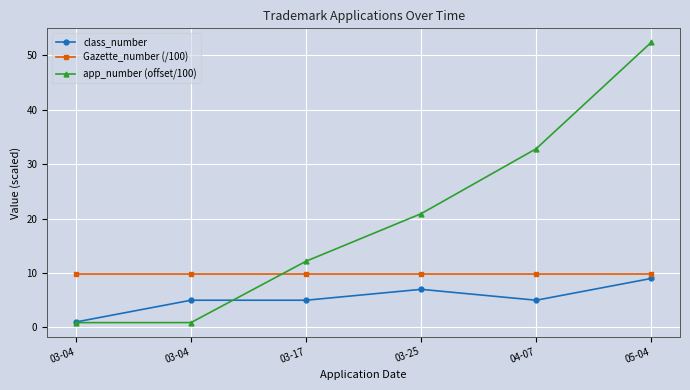

What are all the series names shown in the legend?

class_number, Gazette_number (/100), app_number (offset/100)